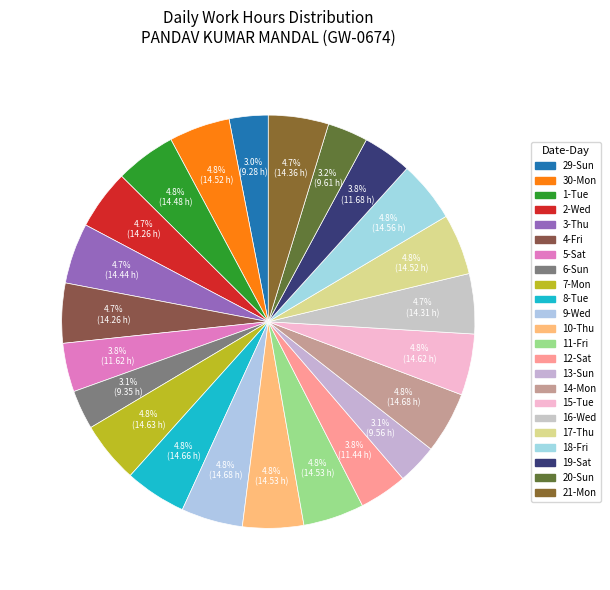

True or false: 13-Sun accounts for 1% of the total.

False